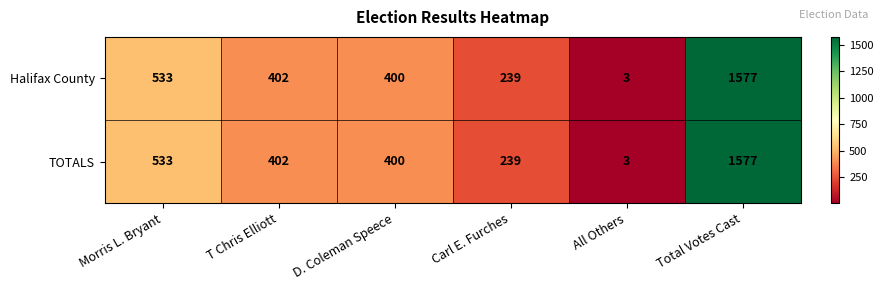

The value of Halifax County at T Chris Elliott is 402. True or false?

True